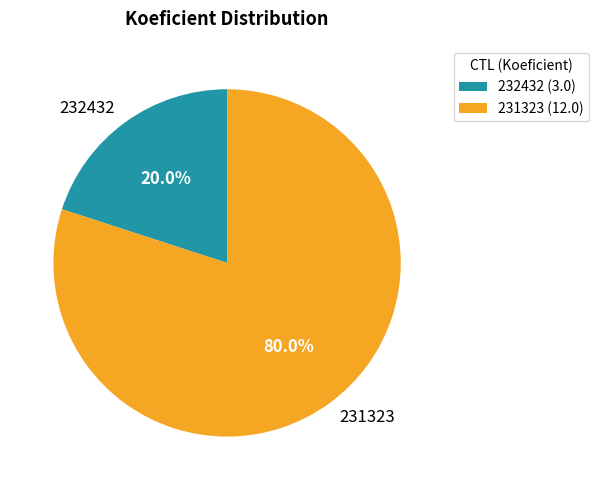

The 231323 slice represents 80% of the pie. True or false?

True